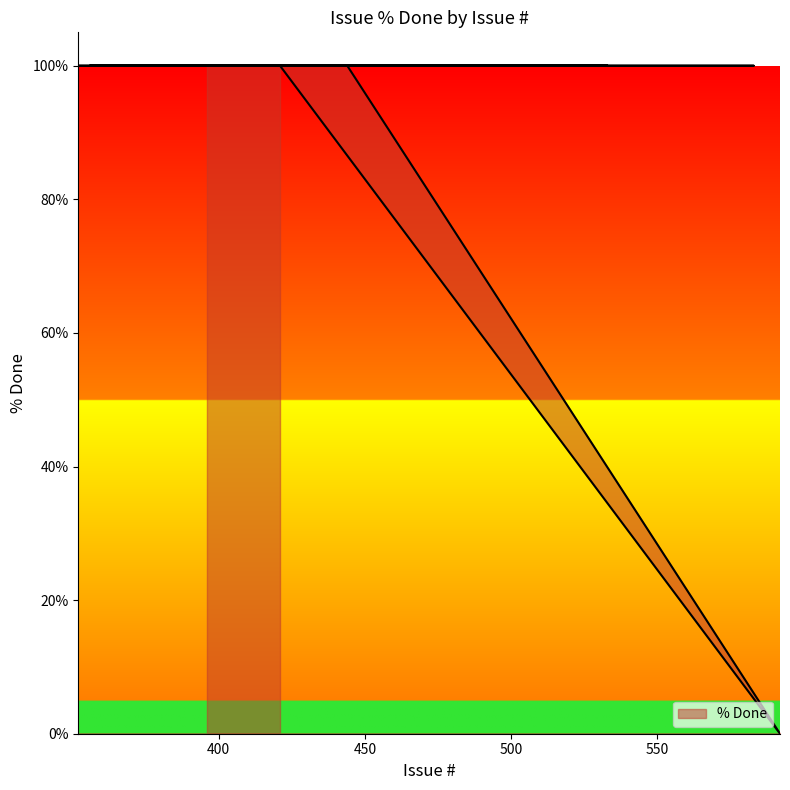

What position from the right is 533?

17